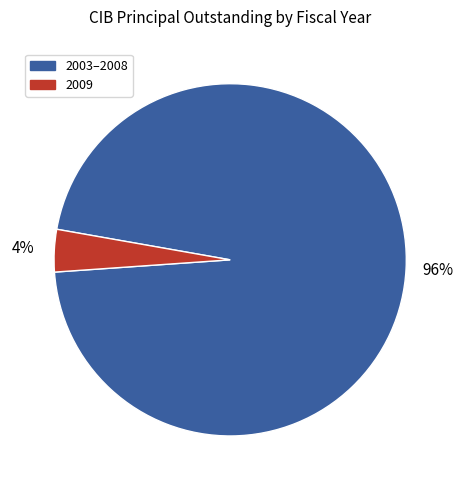

To the nearest percent, what is the difference between the largest and smallest slice percentages?

92%